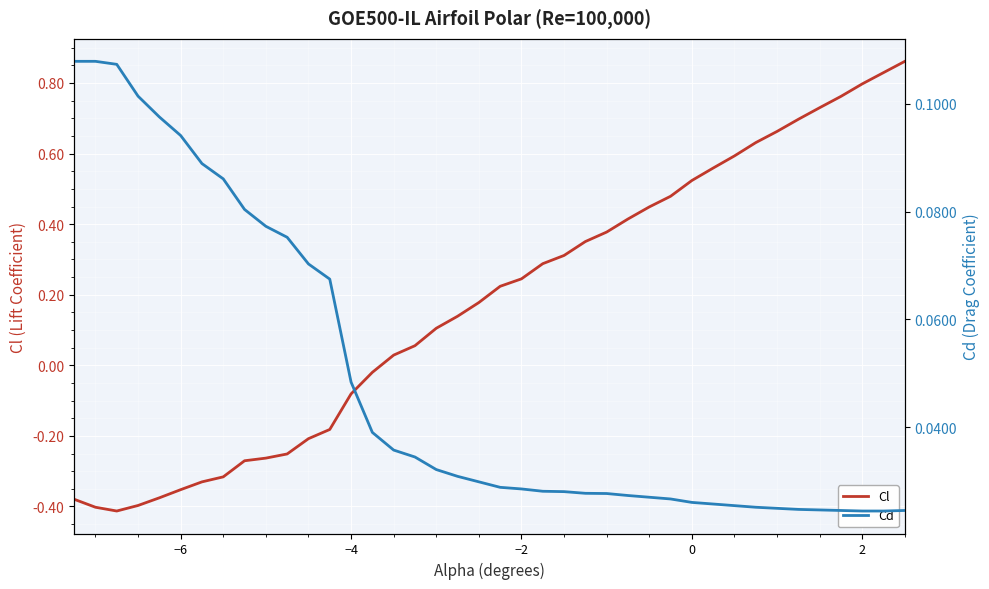

What is the sum of all Cl values?

7.1